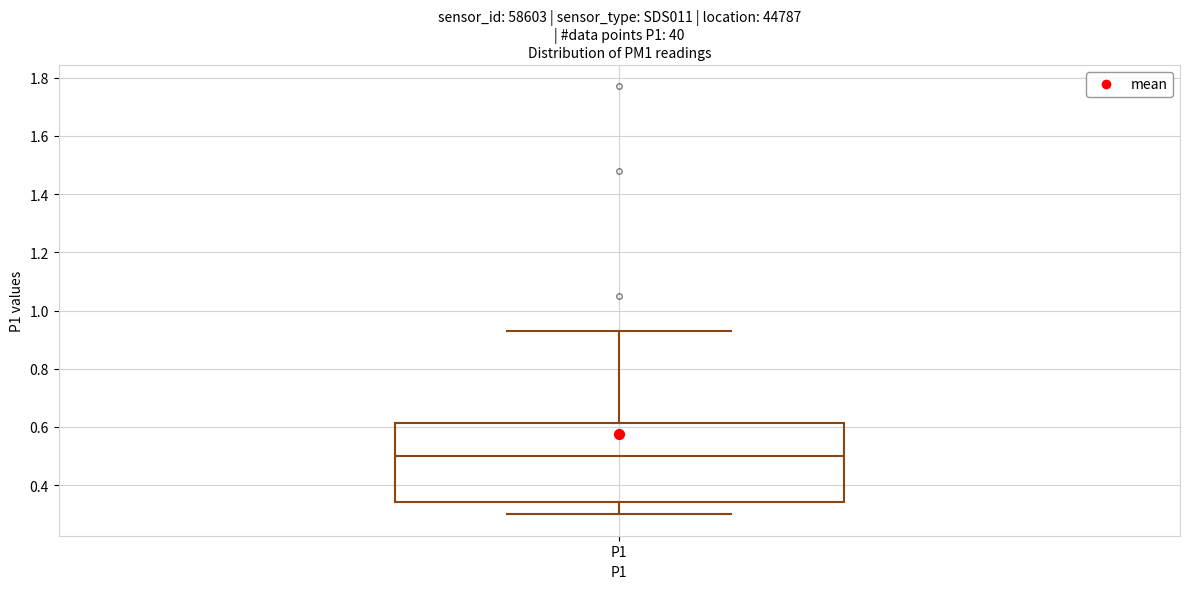

Transcribe this box plot: give where the median line is, the range the box spans, and where the two whiskers end, as read against the y-axis. The values are not printed on the chart, so give them approximately, as read against the axis.

median 0.50, box 0.34 to 0.62, whiskers 0.30 to 0.94